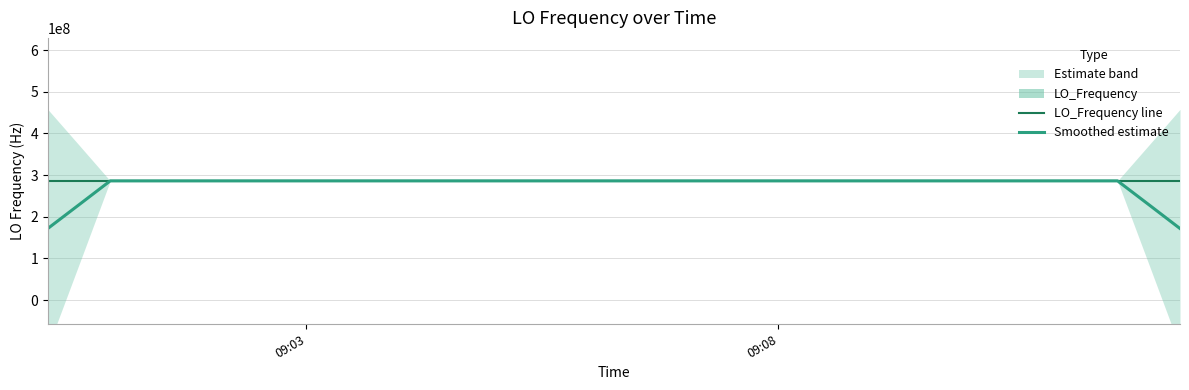

What is the difference between the maximum and minimum values in the Smoothed estimate series?

114418805.0